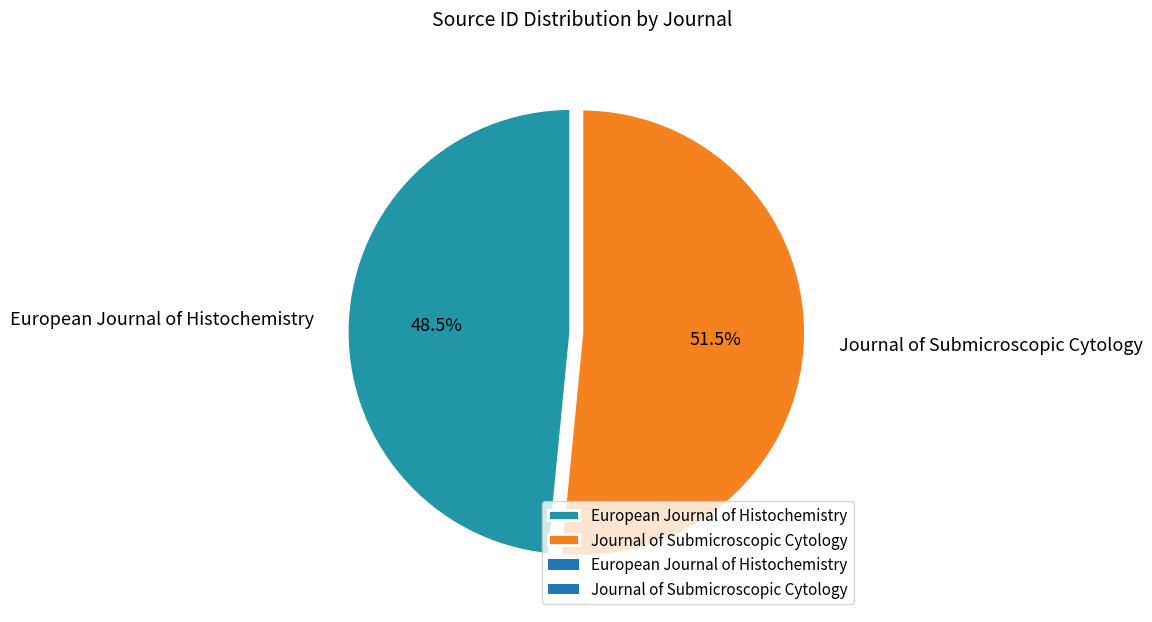

To the nearest percent, what is the average slice percentage?

50%